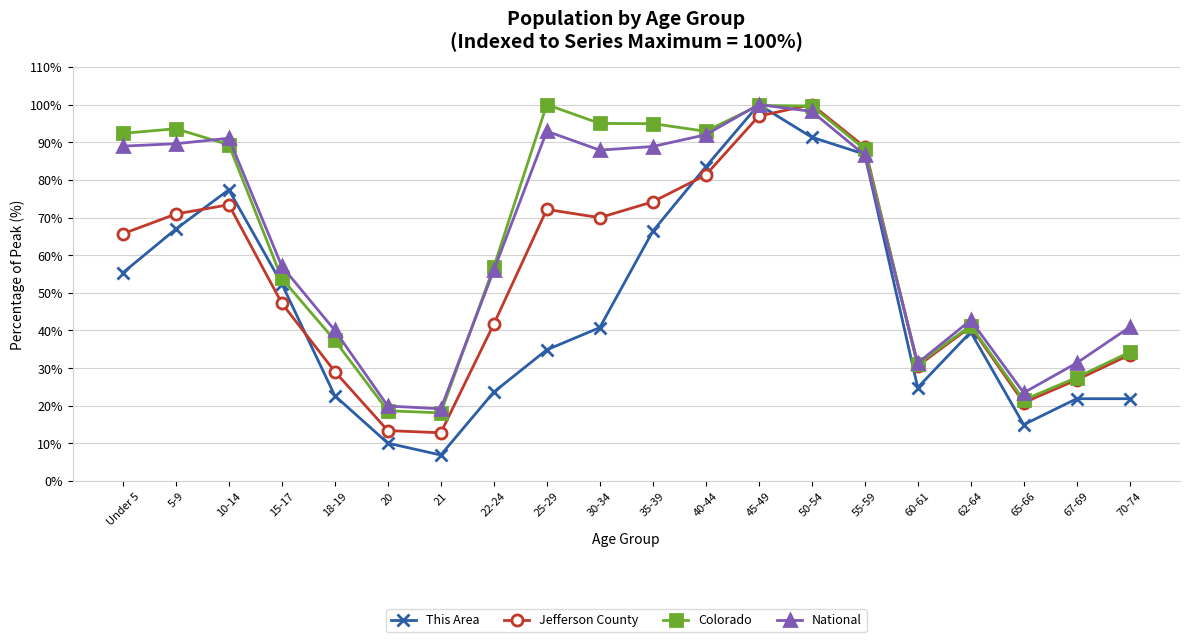

Which series has the widest spread of values?

This Area